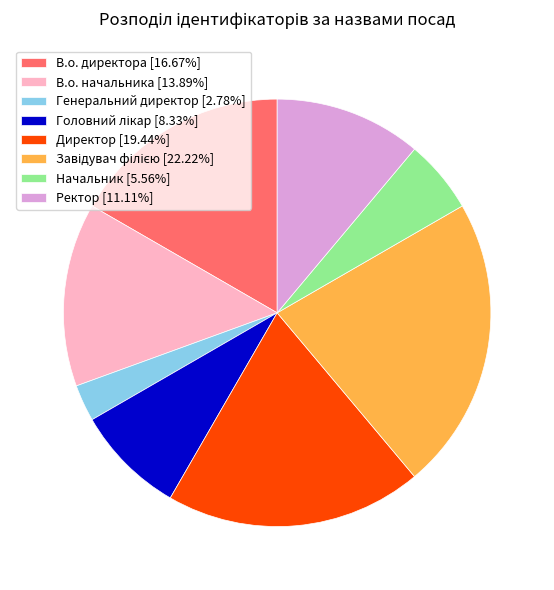

True or false: В.о. начальника accounts for 22% of the total.

False